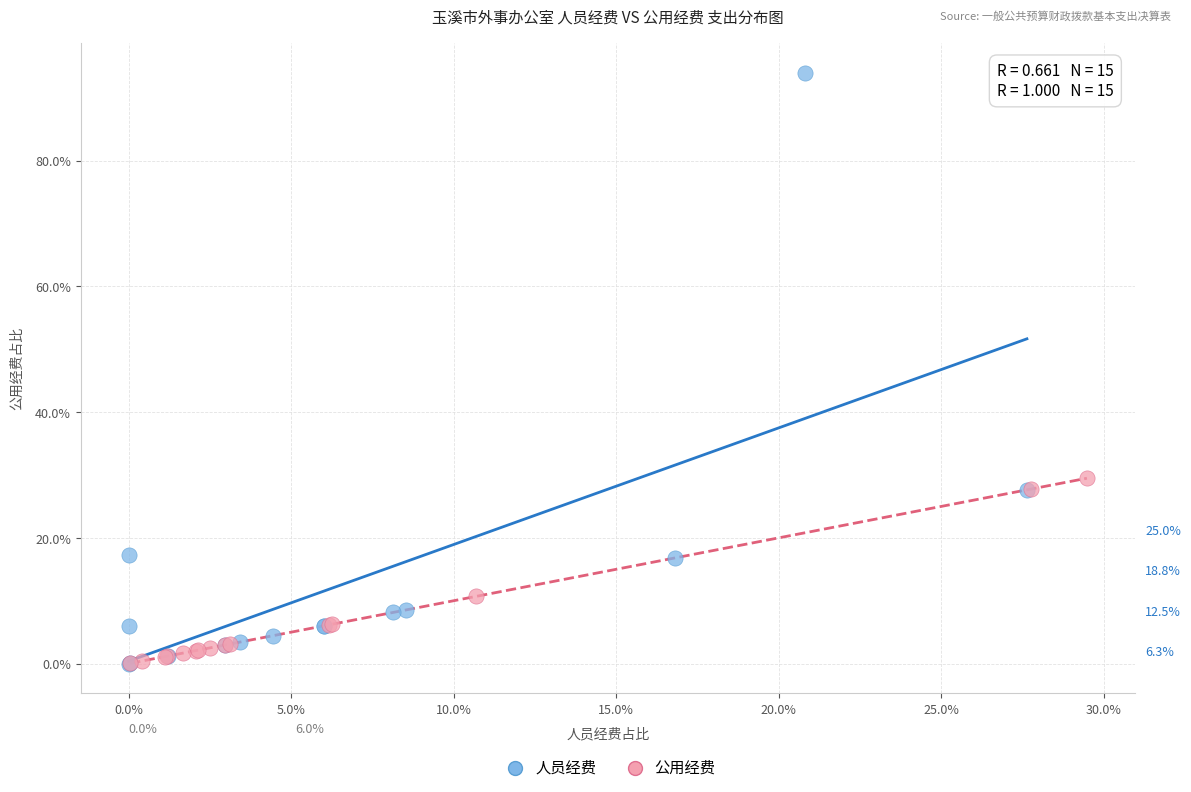

Which series has the widest spread of Y values?

人员经费